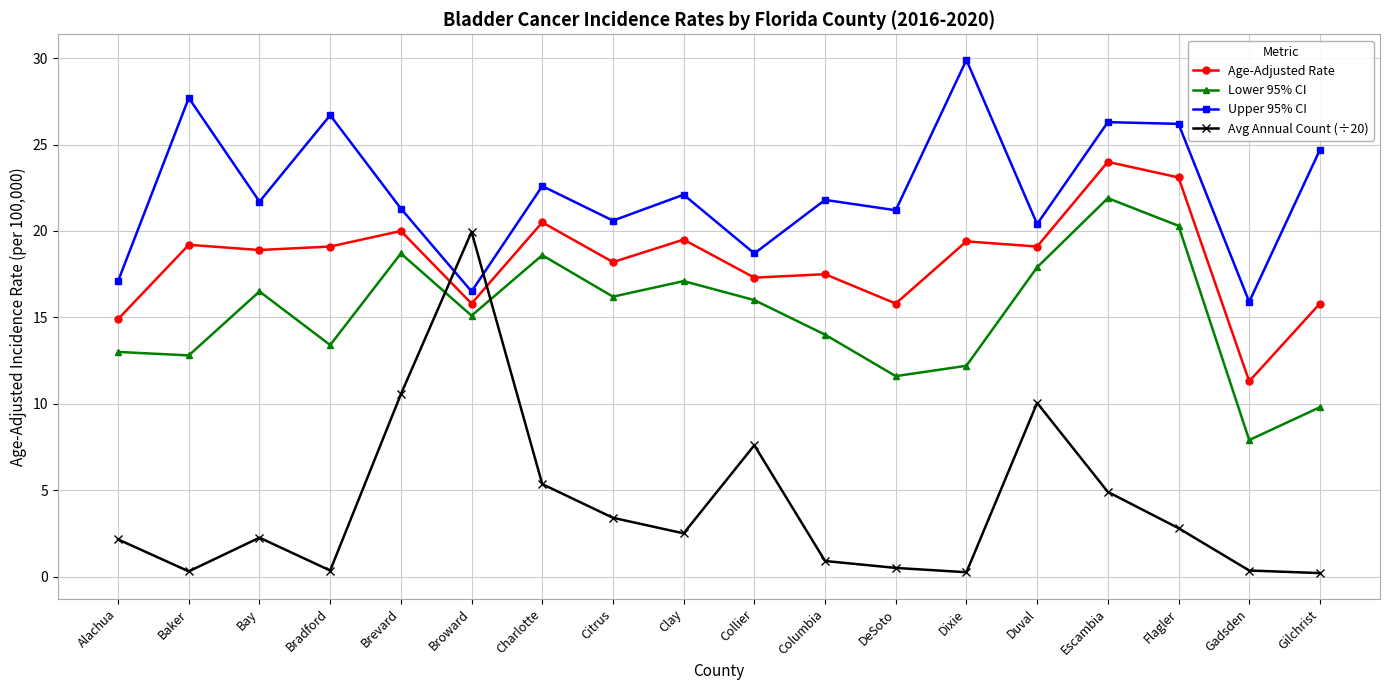

In Lower 95% CI, how many points are lower than both neighbors (excluding endpoints)?

6